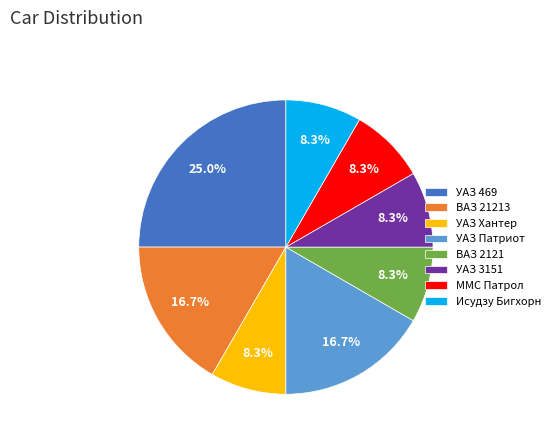

To the nearest percent, what is the difference between the largest and smallest slice percentages?

17%